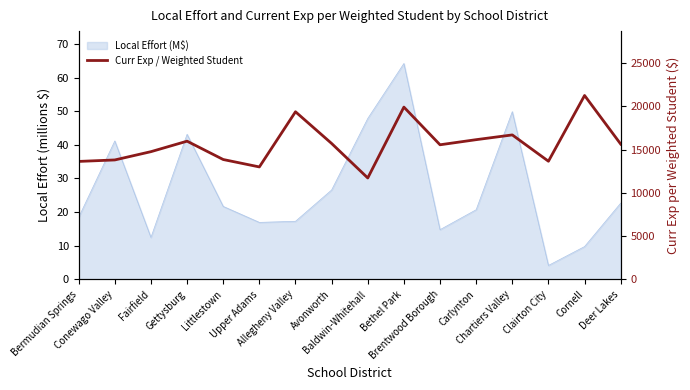

What value does the data have at Brentwood Borough?

15550.9